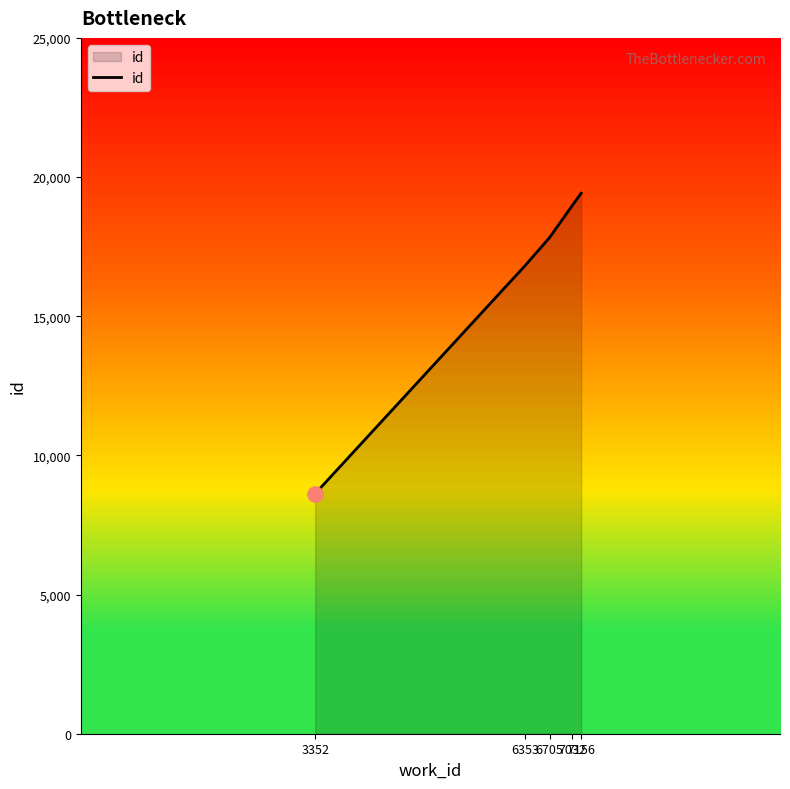

Approximately how many times larger is the value at 6705 compared to 7032?

0.9